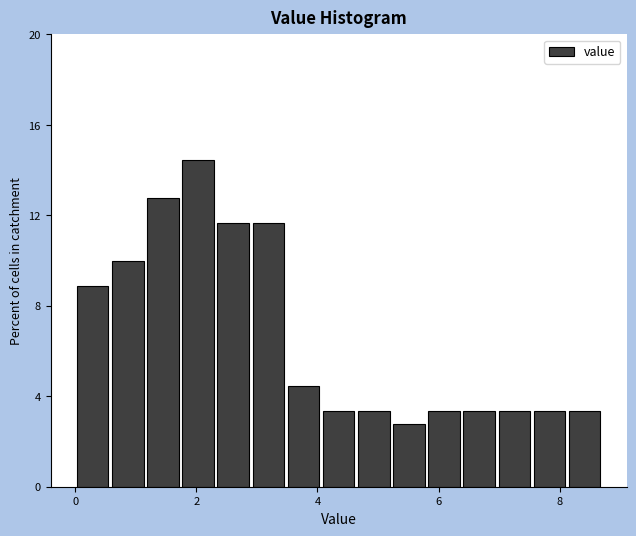

Around what value on the x-axis is the tallest bar? Give the approximate position of its centre, as read against the axis.

2.0